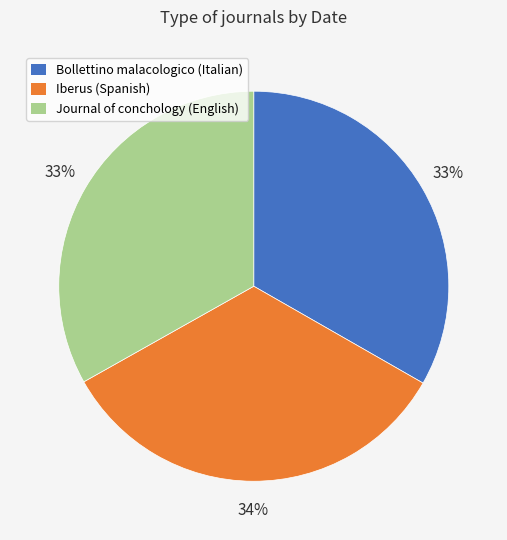

True or false: Journal of conchology (English) accounts for 33% of the total.

True